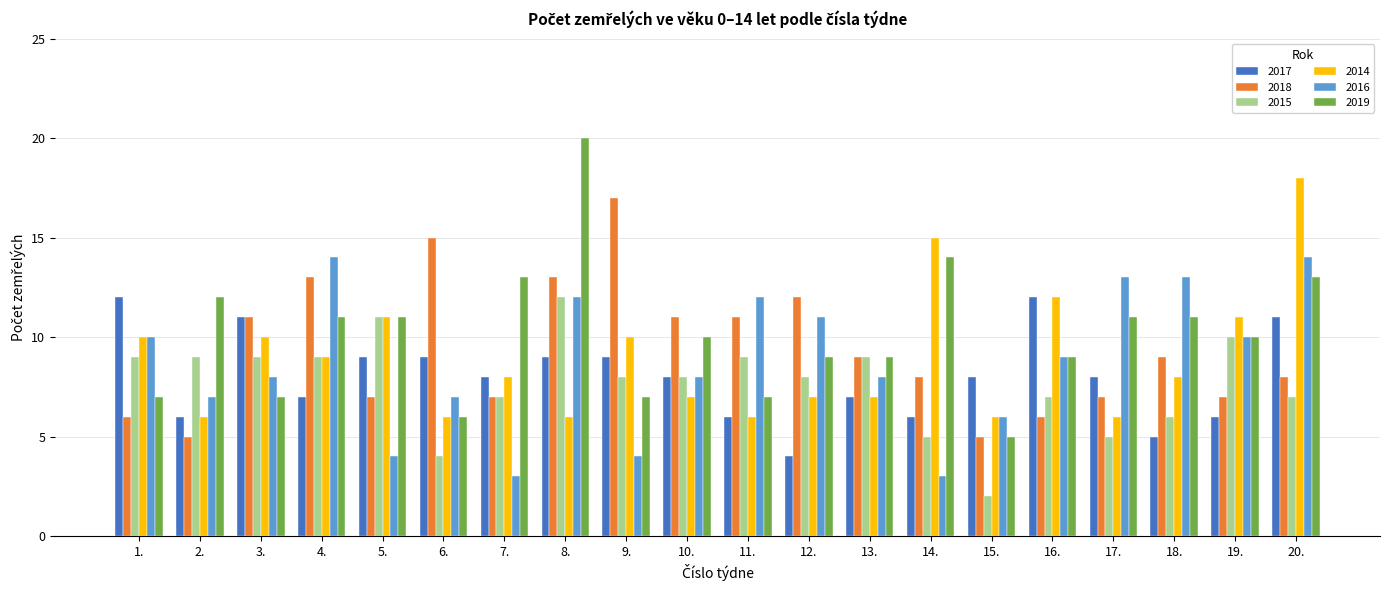

Is the value of 2015 at 15. greater than the value of 2019 at 11.?

No